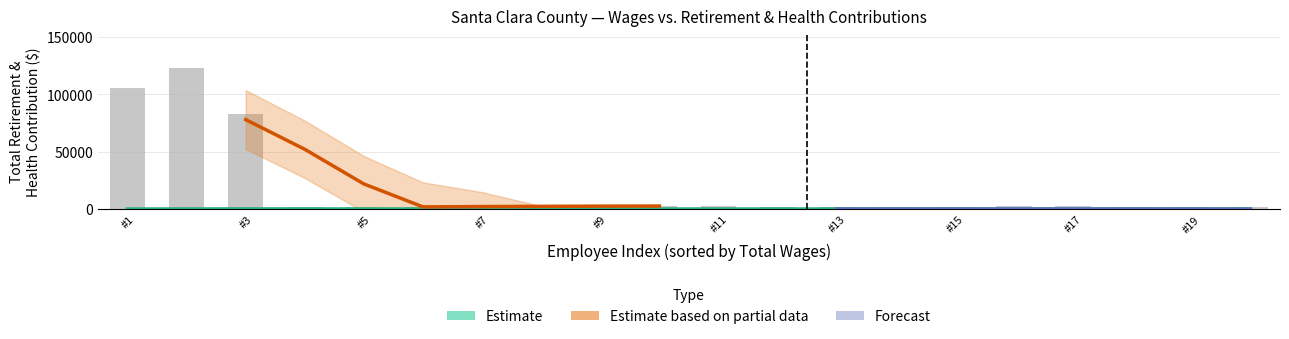

What is the difference between the values at 10 and 17?

1253